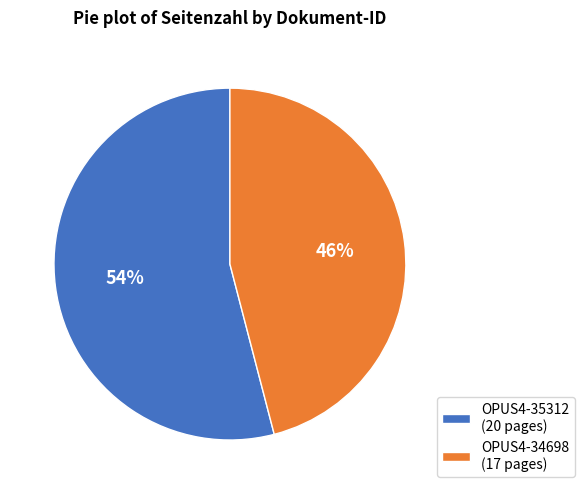

Is the sum of OPUS4-34698 (17 pages) and OPUS4-35312 (20 pages) greater than half?

Yes